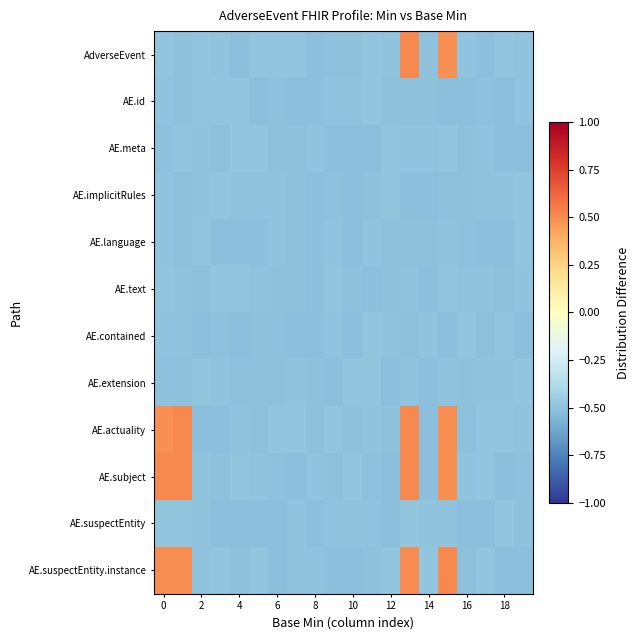

Which label corresponds to the smallest value in the chart?

11